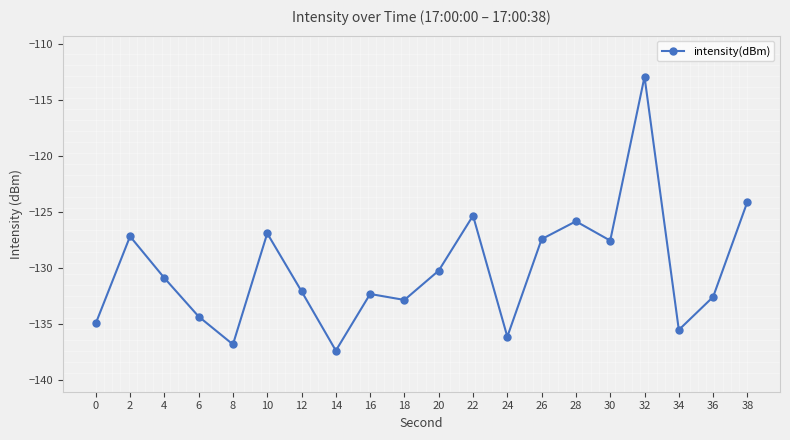

Reading left to right, list all the values displayed in this chart.

0=-134.9	2=-127.1	4=-130.9	6=-134.3	8=-136.8	10=-126.9	12=-132.0	14=-137.3	16=-132.3	18=-132.8	20=-130.2	22=-125.3	24=-136.1	26=-127.4	28=-125.8	30=-127.5	32=-112.9	34=-135.5	36=-132.5	38=-124.0